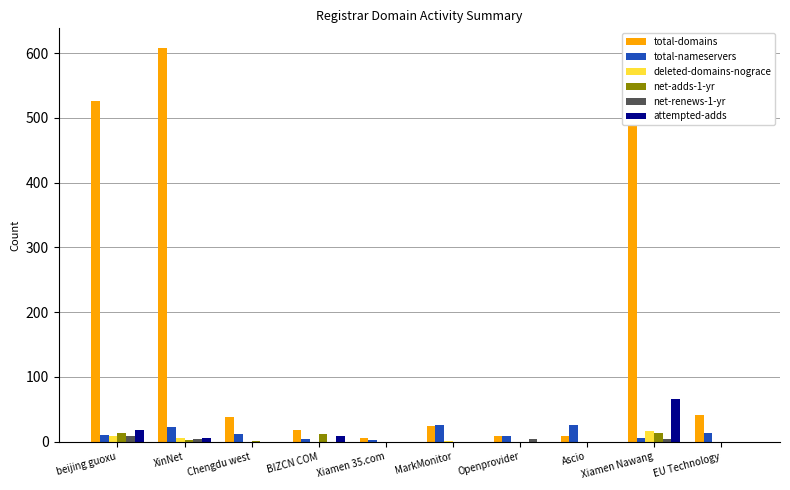

What is the sum of all net-renews-1-yr values?

20